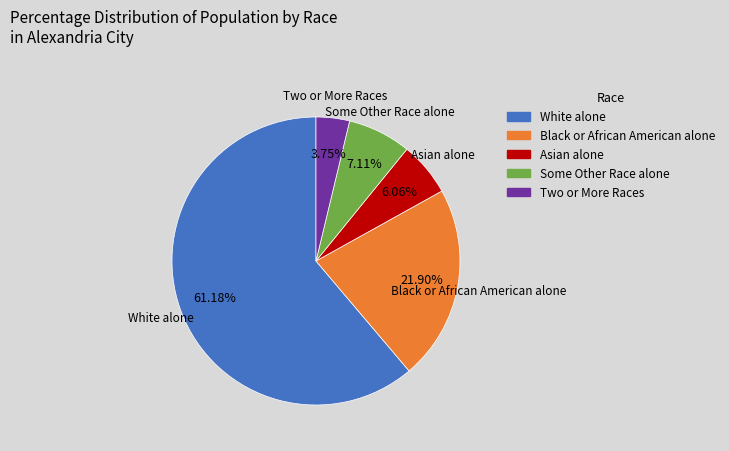

What percentage is the Some Other Race alone slice, to the nearest percent?

7%